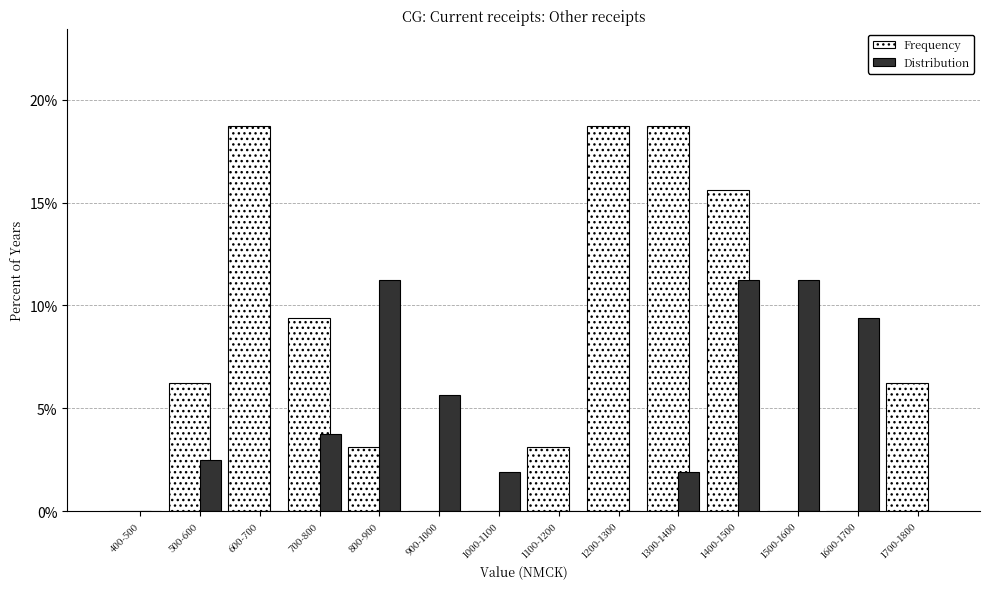

What is the maximum value for Frequency?

18.8